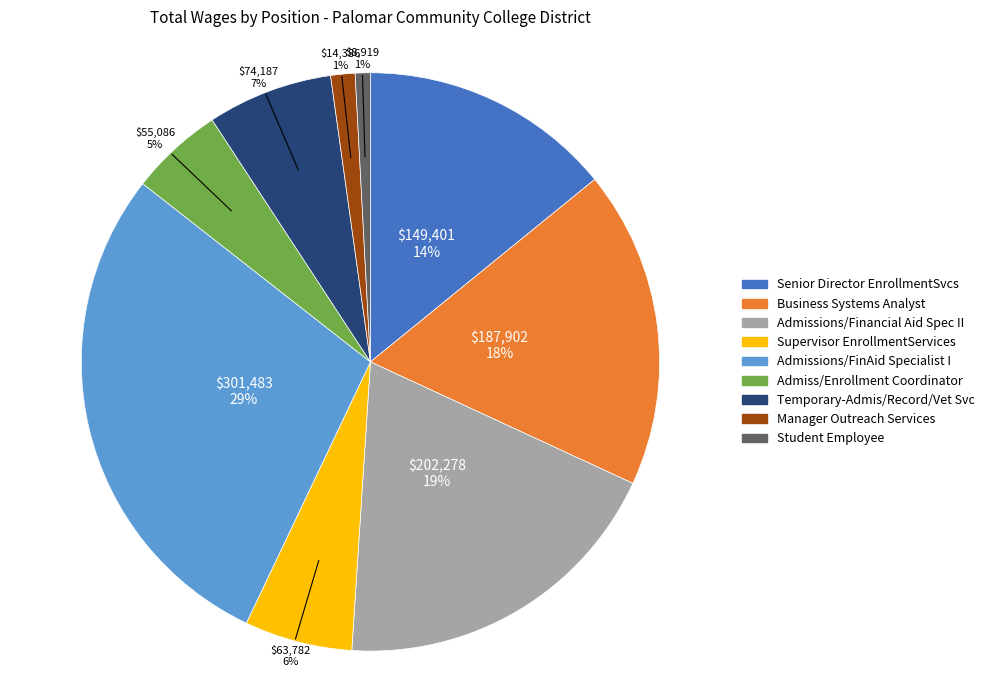

Which slice is the largest?

Admissions/FinAid Specialist I